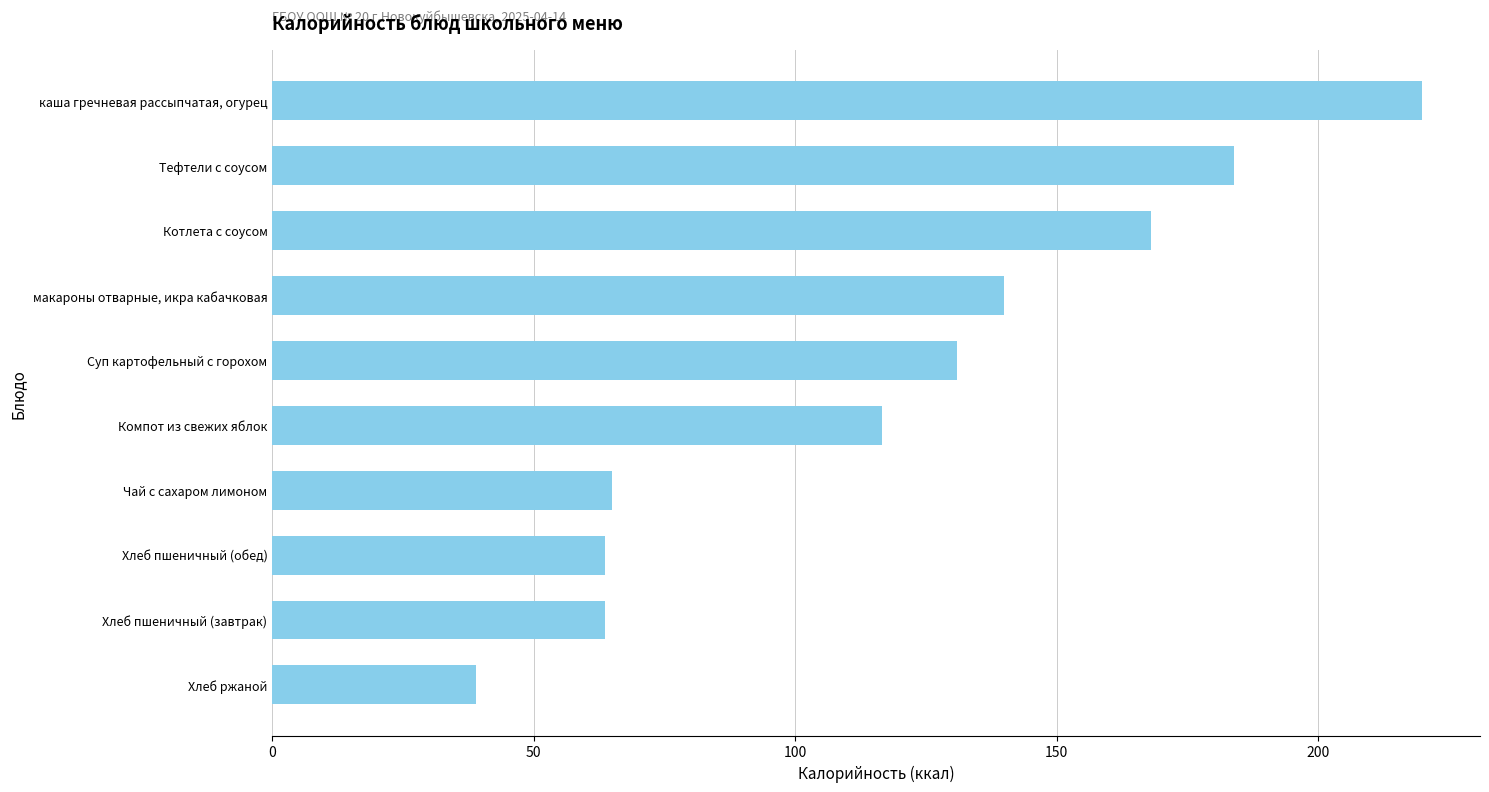

Is it true that the value at макароны отварные, икра кабачковая is 140.0?

True